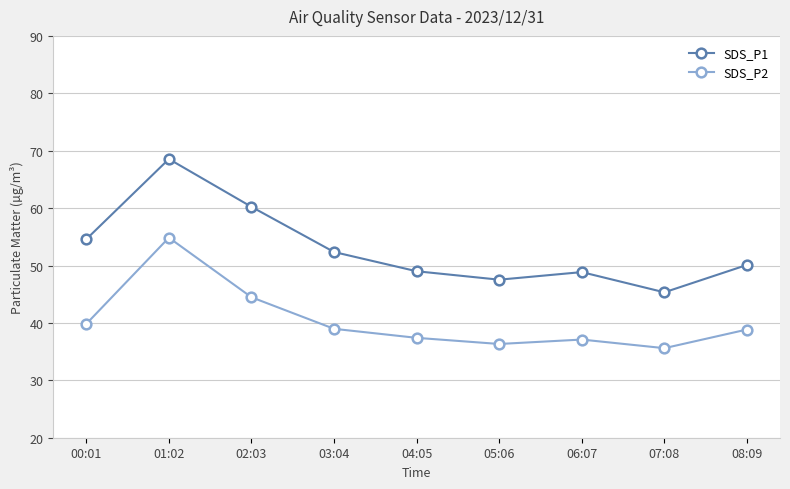

What is the value of the SDS_P2 point at the 1st from the left?

39.8